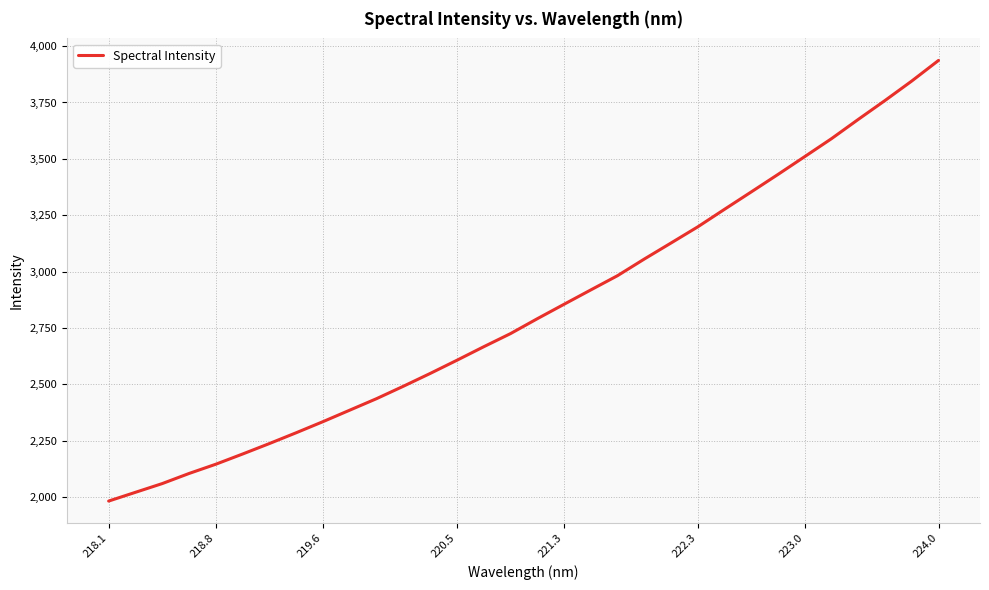

What is the smallest value displayed?

1982.0